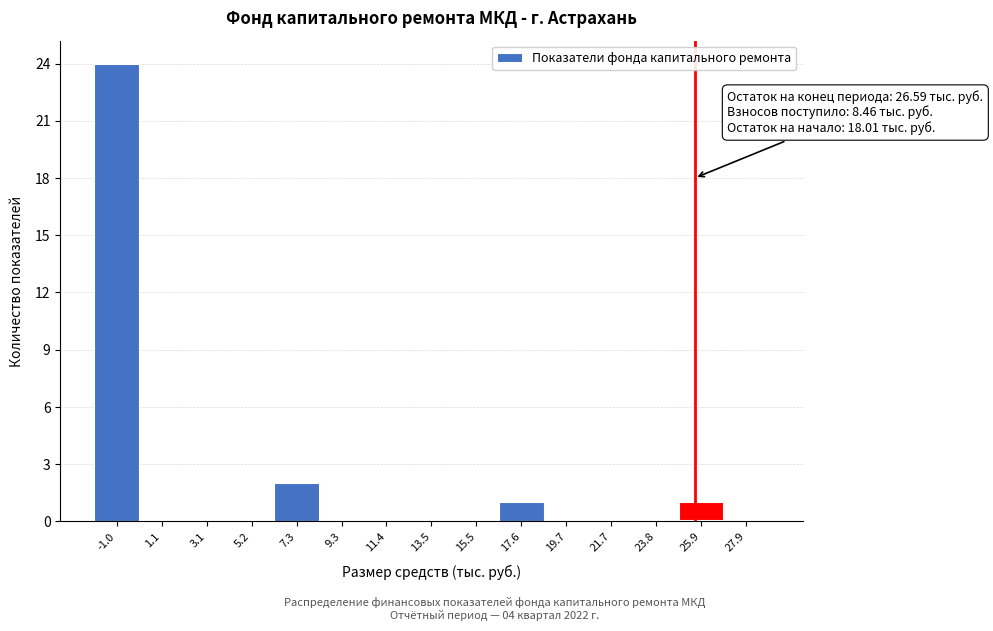

Reading left to right, list all the values displayed in this chart.

-1.0=24	1.1=0	3.1=0	5.2=0	7.3=2	9.3=0	11.4=0	13.5=0	15.5=0	17.6=1	19.7=0	21.7=0	23.8=0	25.9=1	27.9=0